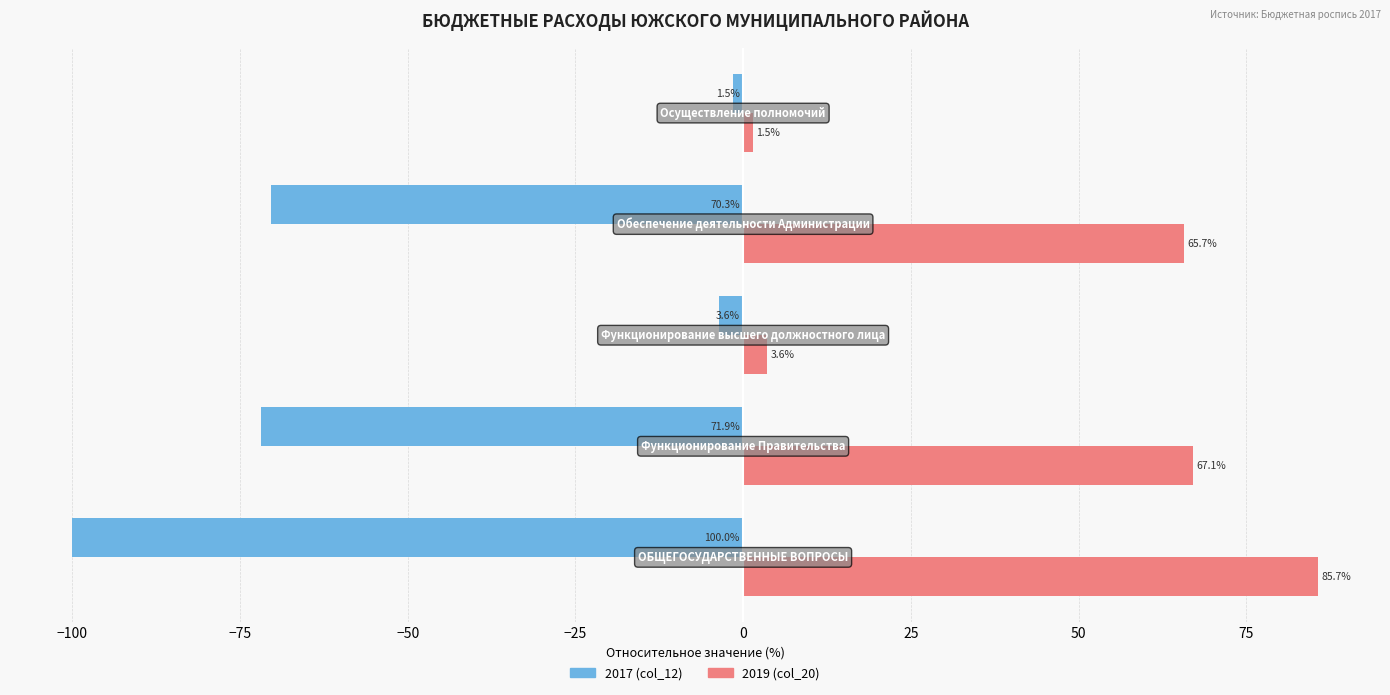

What is the difference between the second highest and second lowest values in the 2019 (col_20) series?

63.6